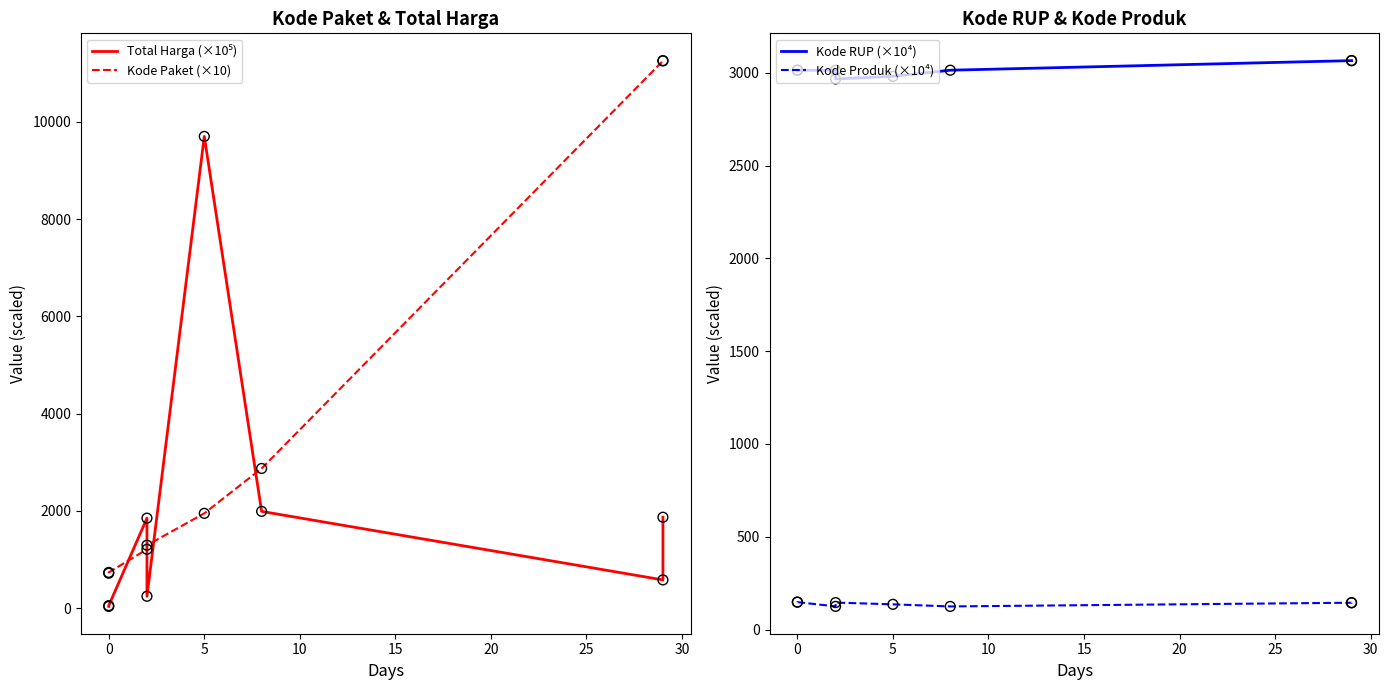

Is the value of Kode Produk (×10⁴) at 25 greater than the value of Kode RUP (×10⁴) at 10?

No